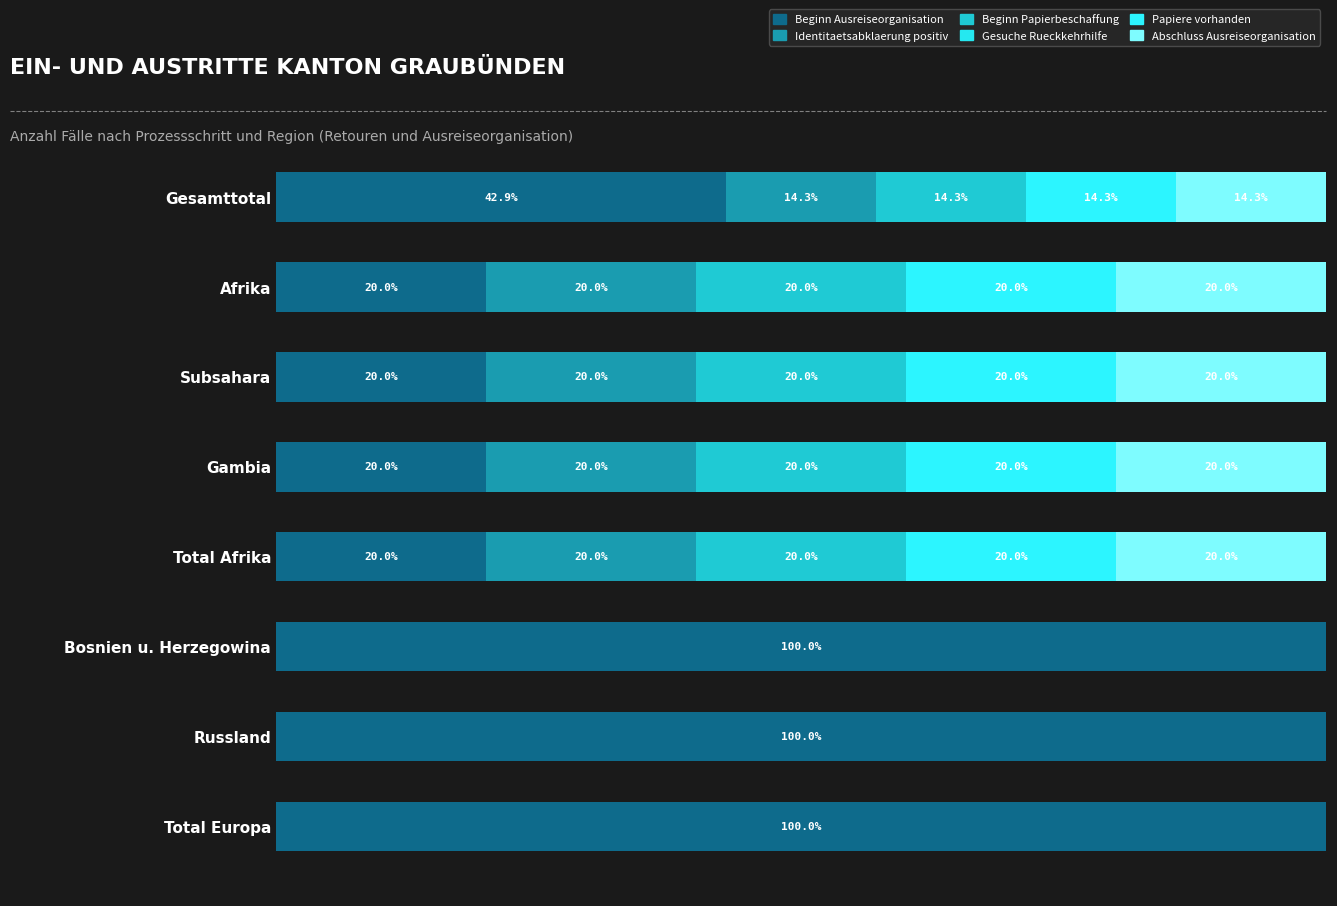

At how many categories does at least one series exceed 64?

3